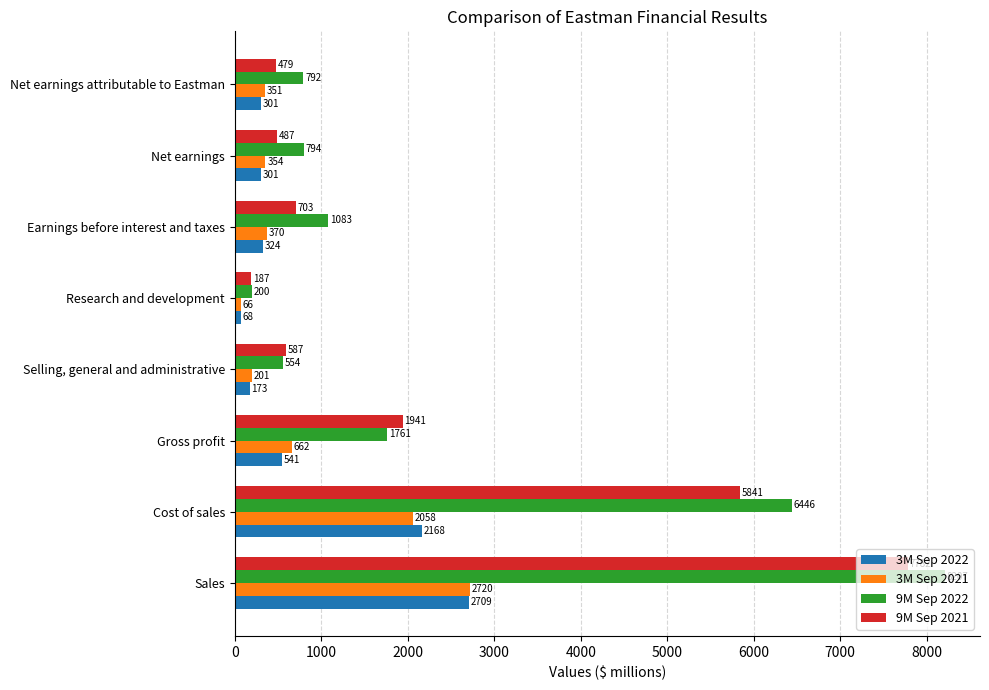

Is it true that 9M Sep 2022 equals 425 at Net earnings attributable to Eastman?

False